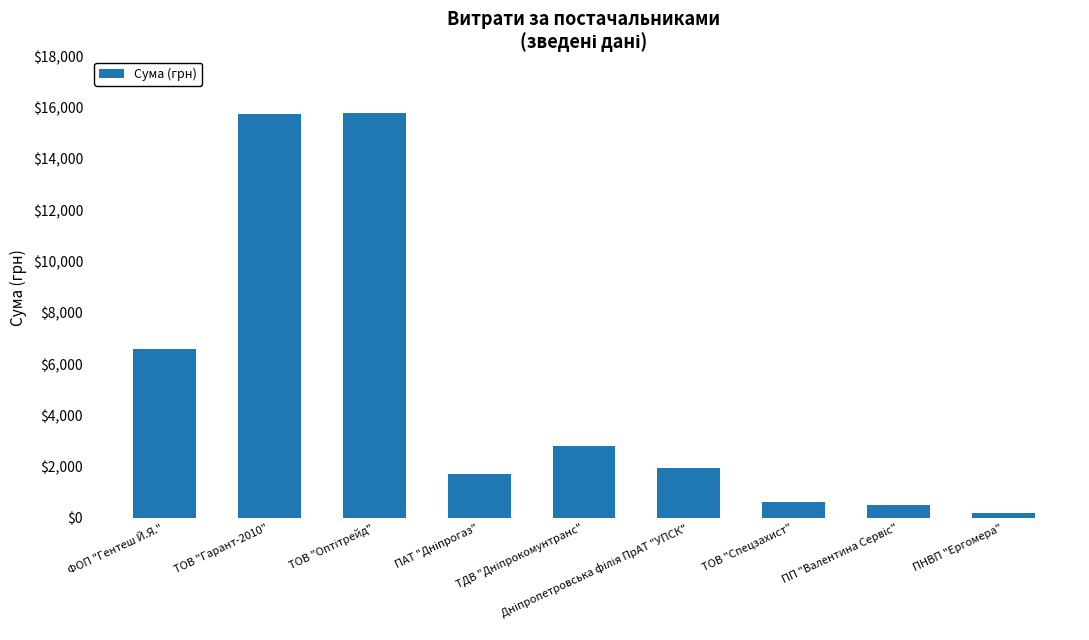

How many bars are there in total?

9